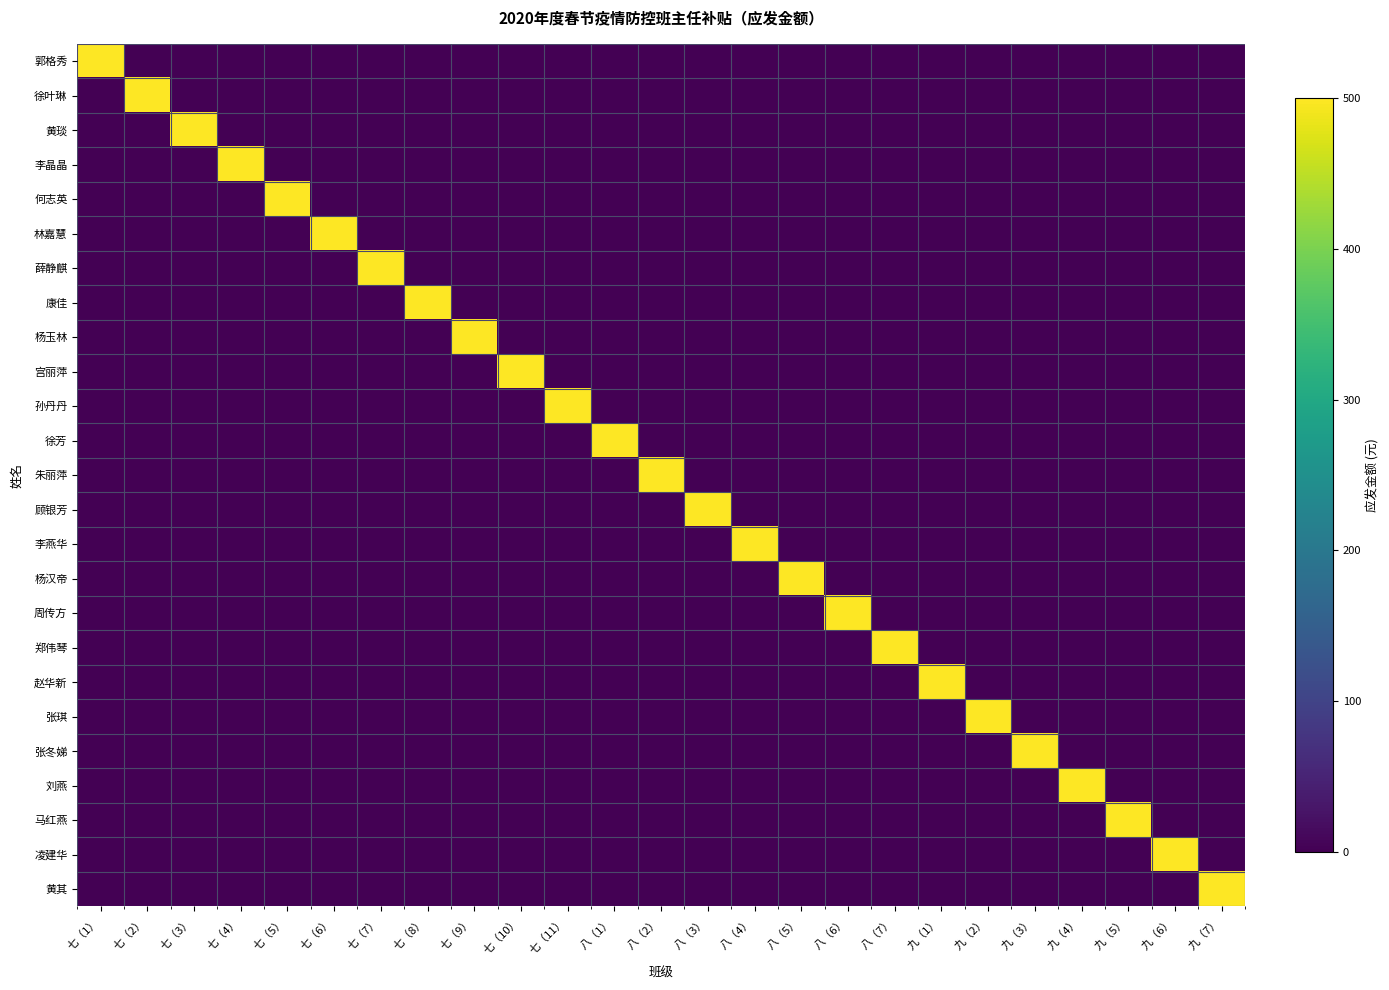

Between 八（7） and 八（6）, which is larger?

八（7）